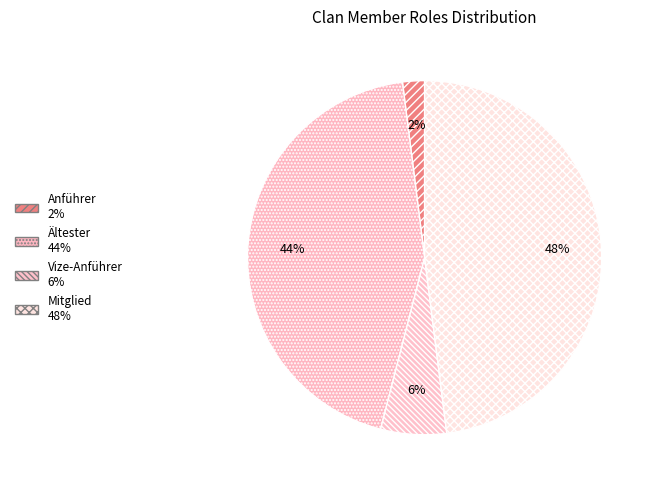

To the nearest percent, what portion does Ältester represent?

44%